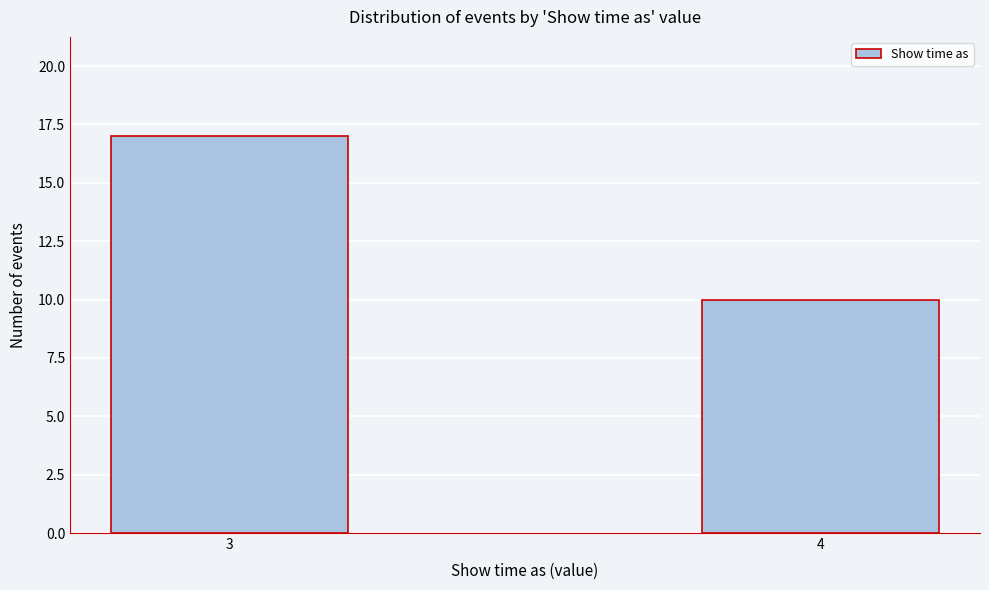

Reading right to left, what are all the values shown in this chart?

10	17